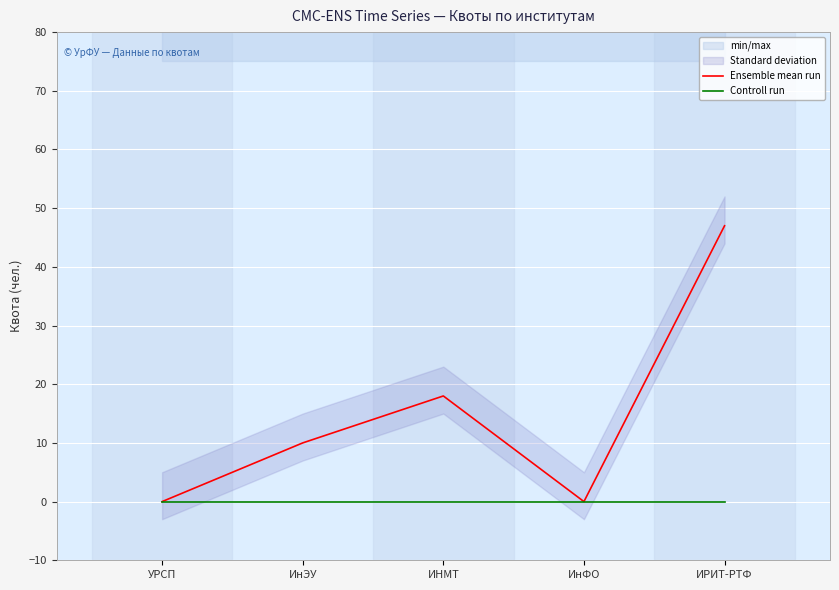

How many positive values does the Ensemble mean run series have?

3